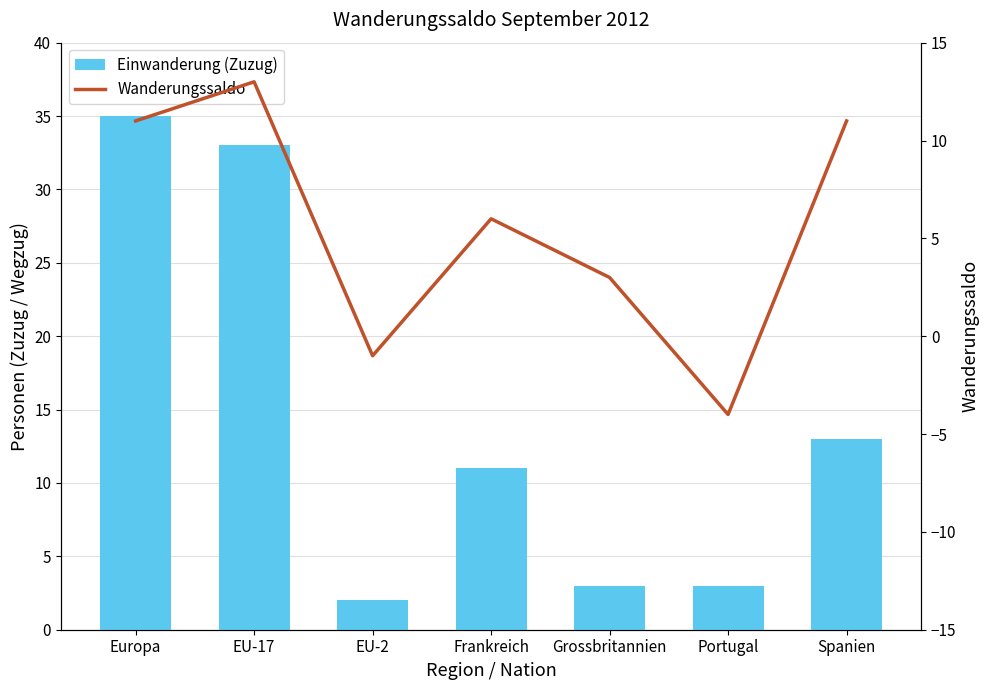

Reading left to right, extract all data points from this chart.

Einwanderung (Zuzug): Europa=35	EU-17=33	EU-2=2	Frankreich=11	Grossbritannien=3	Portugal=3	Spanien=13
Wanderungssaldo: Europa=11	EU-17=13	EU-2=-1	Frankreich=6	Grossbritannien=3	Portugal=-4	Spanien=11